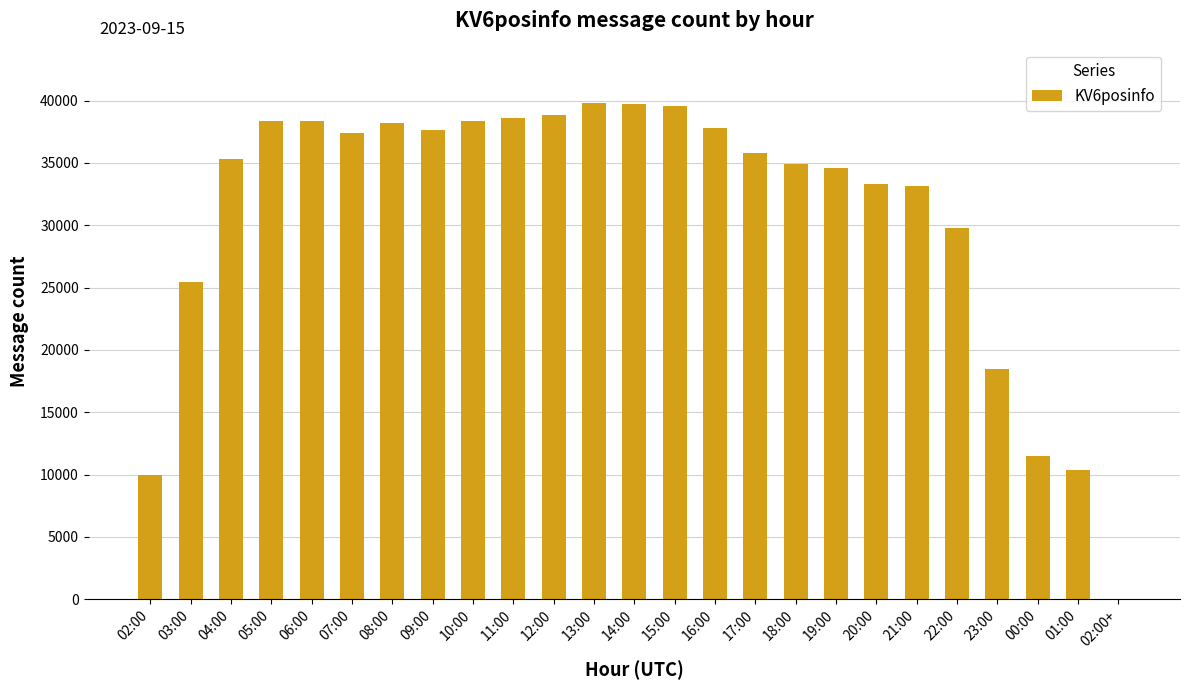

What is the sum of all values?

775272